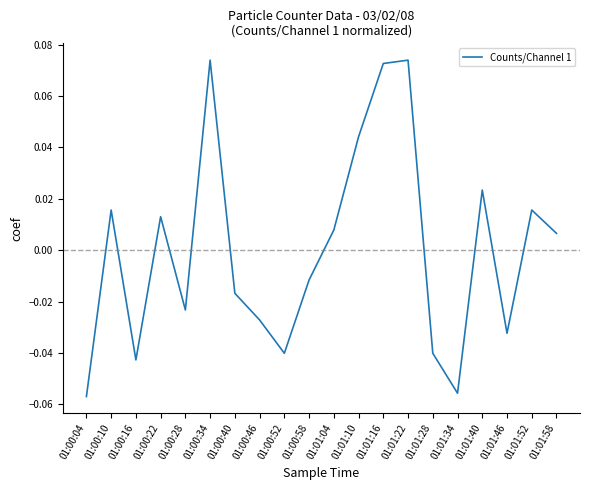

What position from the left is 01:00:58?

10